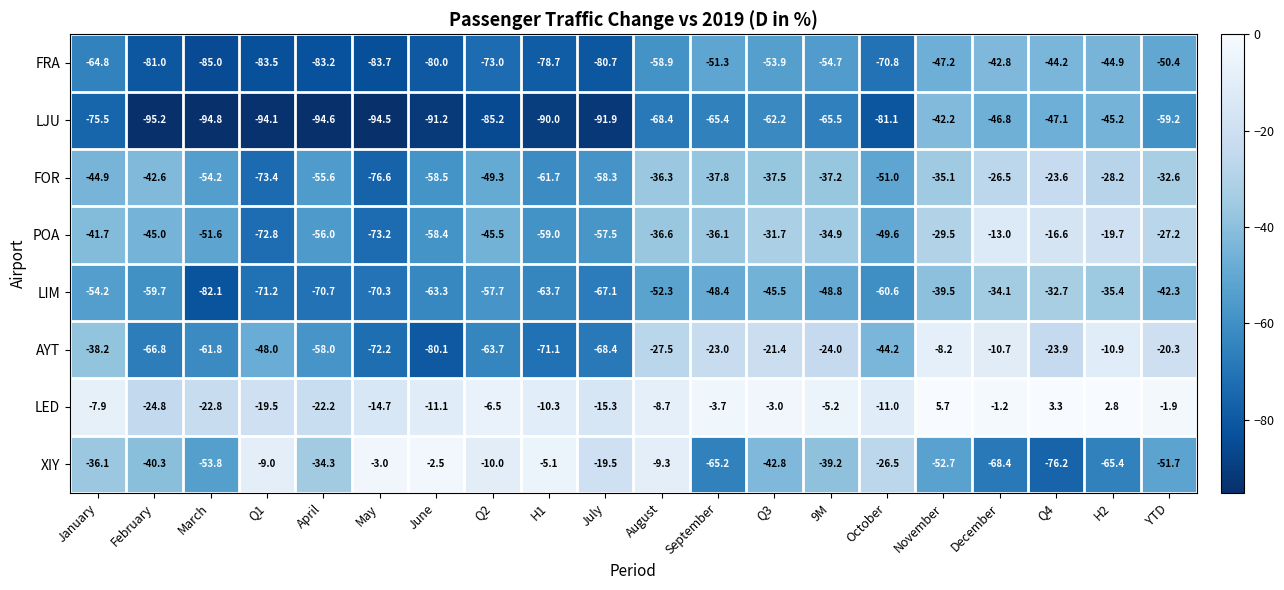

At which category is the sum across all series the highest?

December